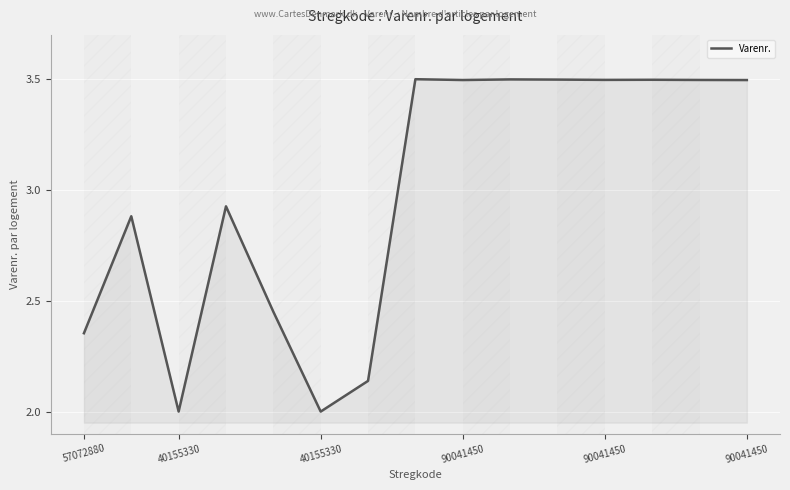

What is the smallest value displayed?

2.0